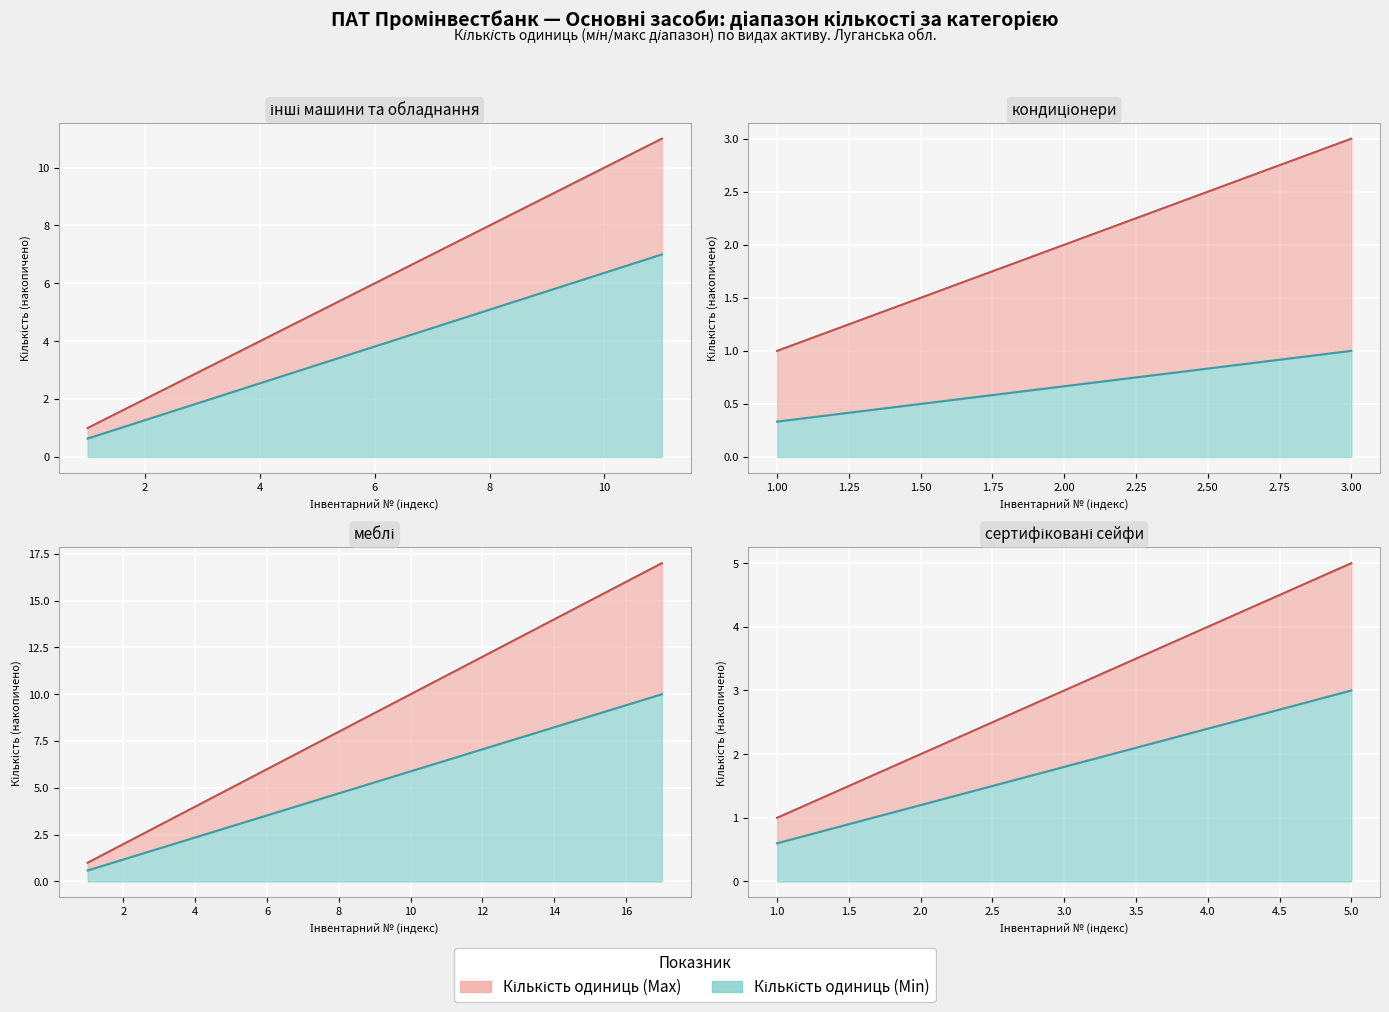

Which series has the largest range (max minus min)?

Кількість одиниць (Max)